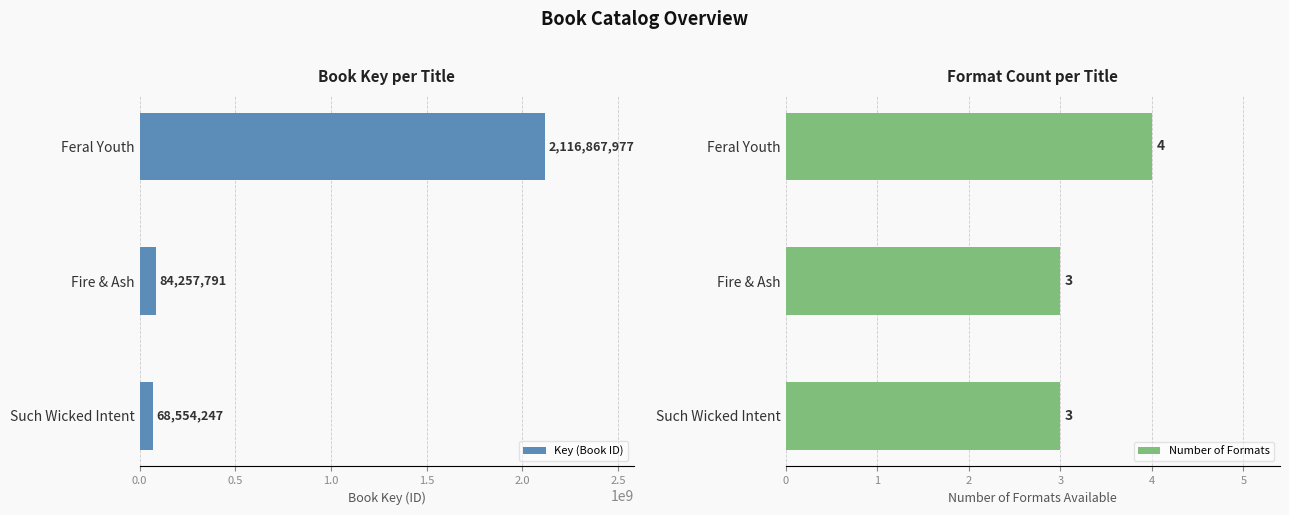

Are the bars horizontal?

Yes